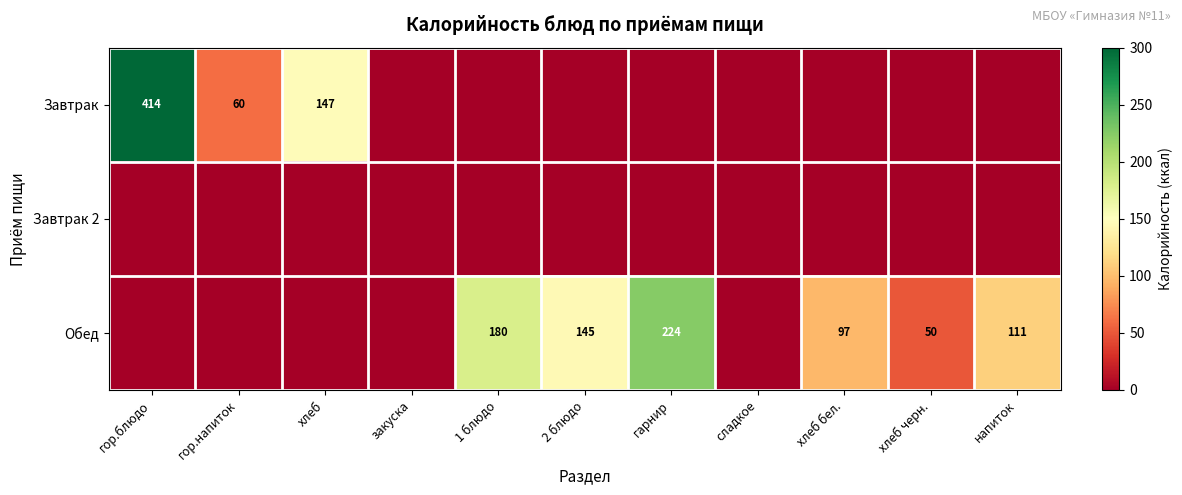

True or false: Обед has a value of 366 at гарнир.

False